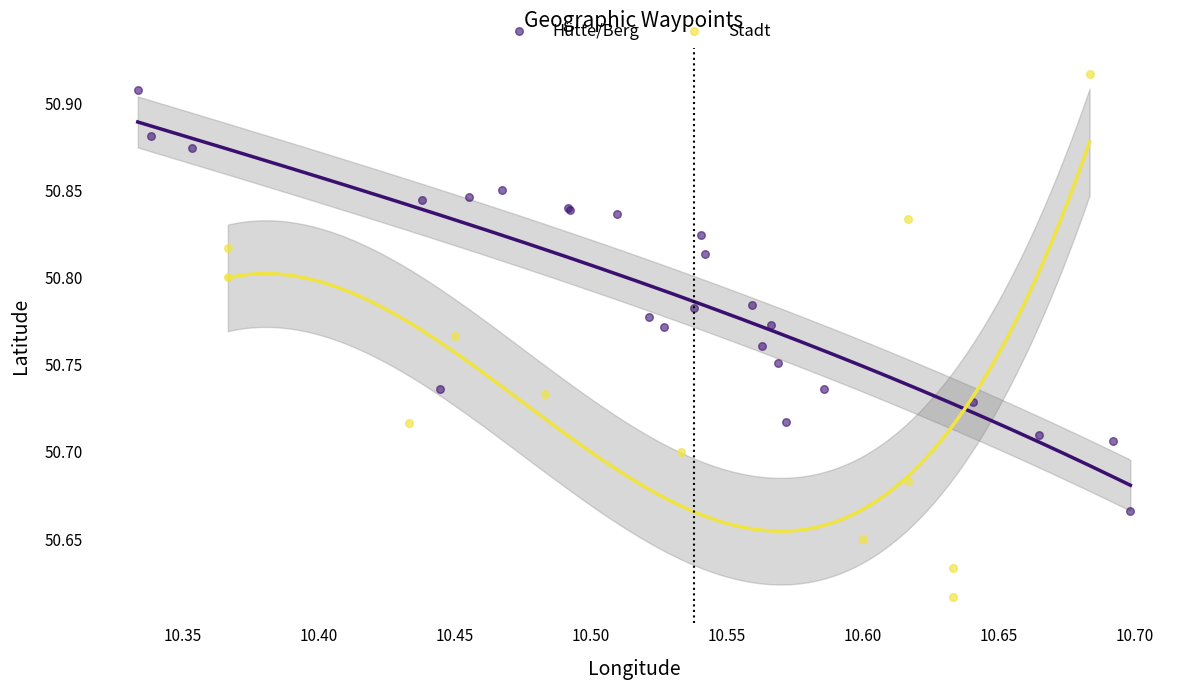

Which series contains the highest Y value?

Stadt